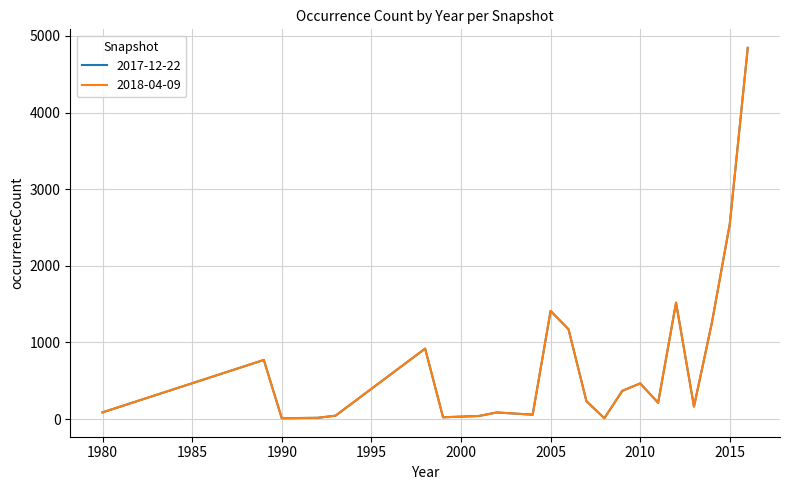

What is the highest value of the 2018-04-09 series?

4845